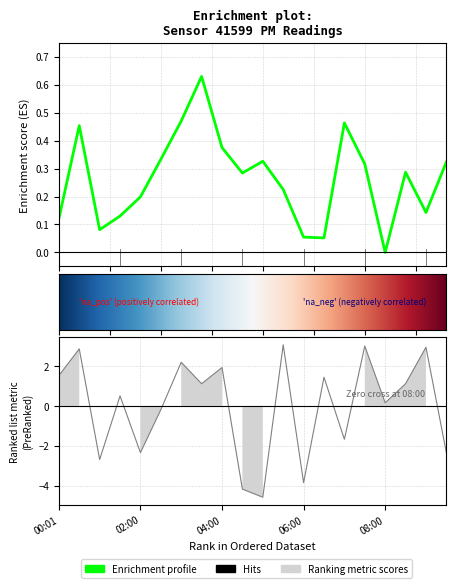

The P2 series shows 4.5 at 07:30. True or false?

False